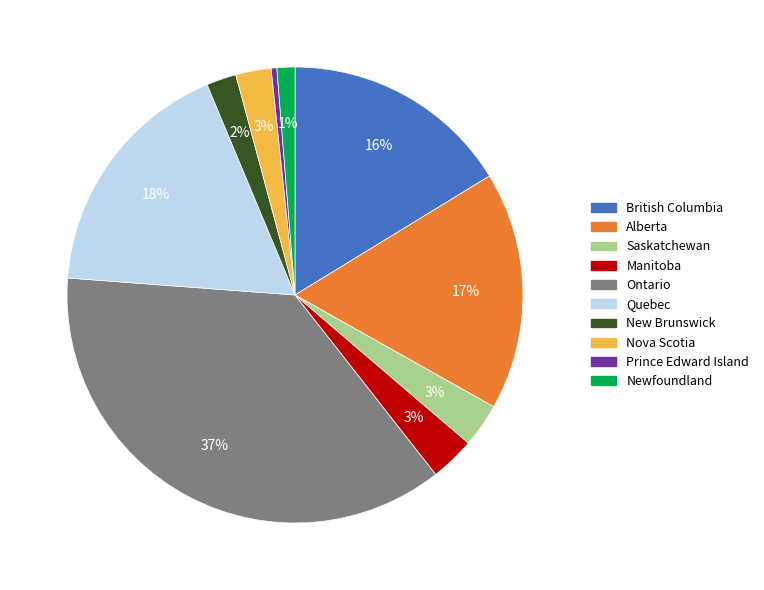

To the nearest percent, what portion does British Columbia represent?

16%